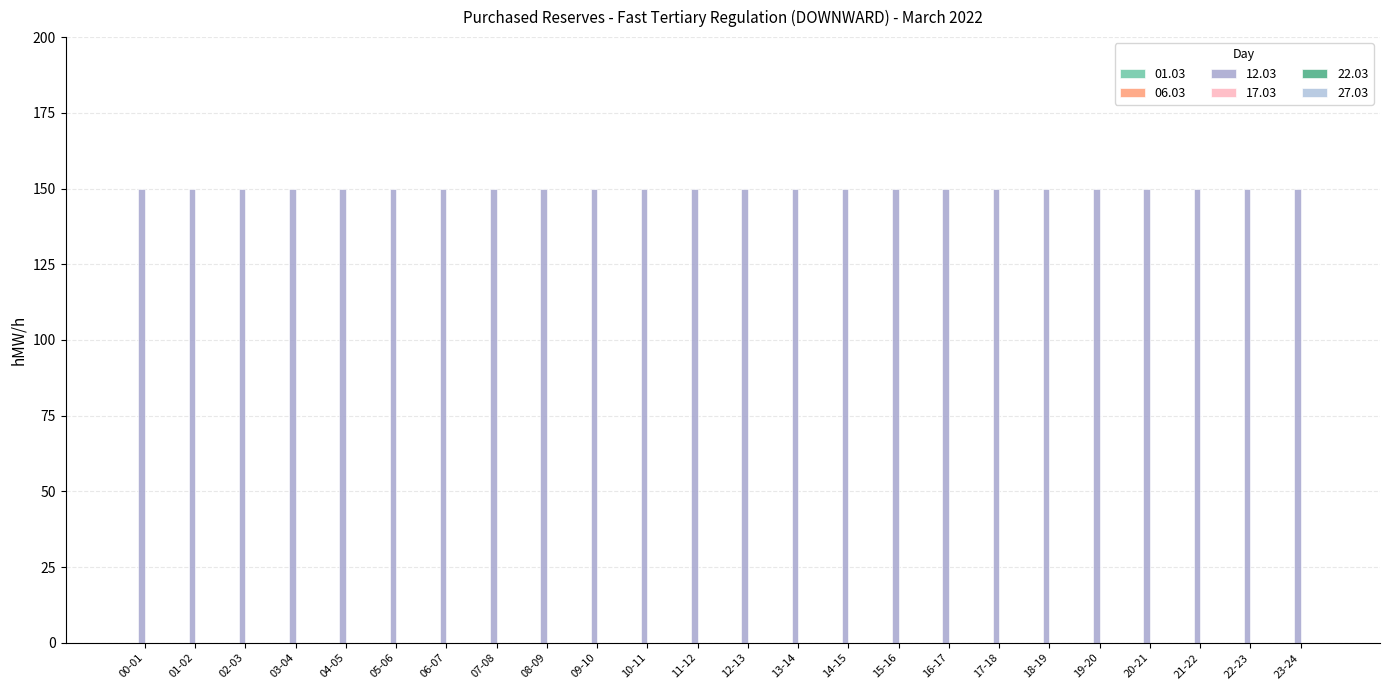

List the series in order of their peak value, highest first.

12.03, 01.03, 06.03, 17.03, 22.03, 27.03